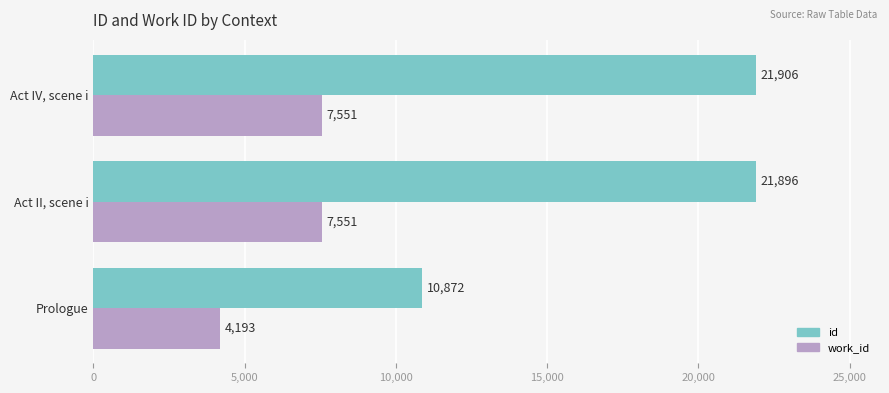

What is the lowest value of the id series?

10872